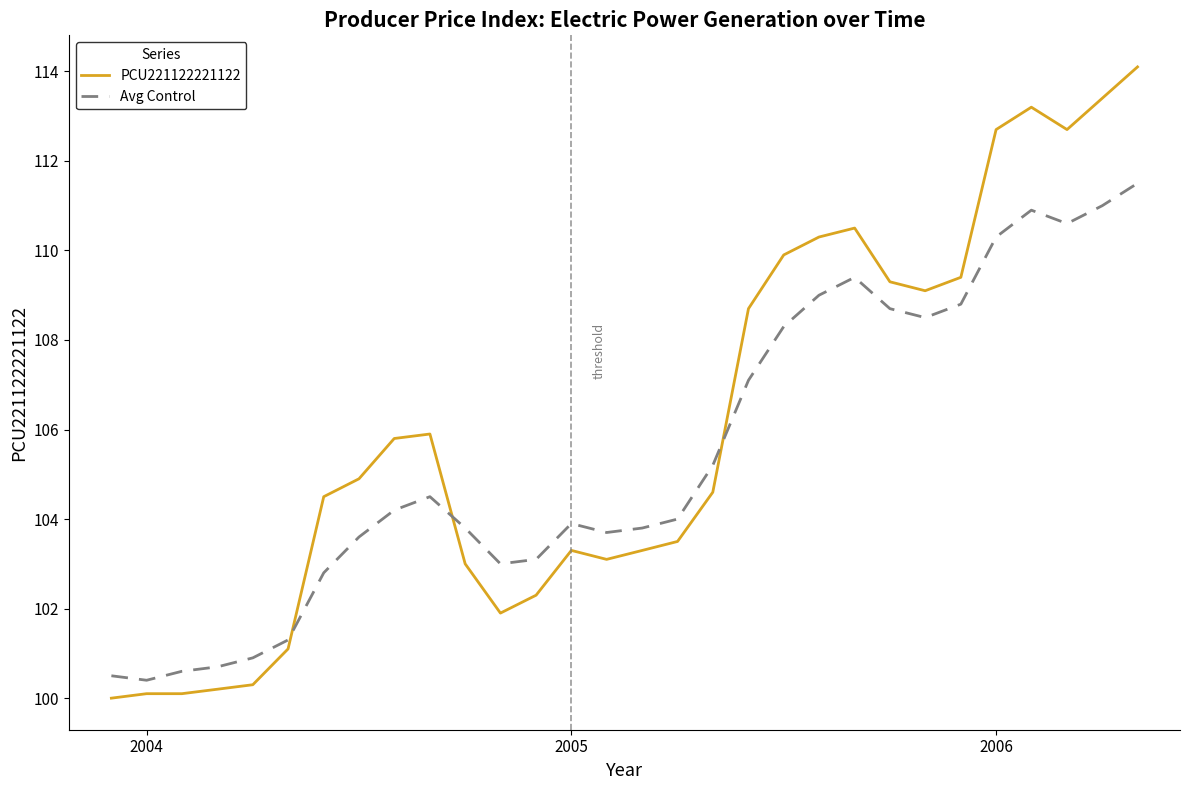

What is the difference between the maximum and minimum values in the PCU221122221122 series?

14.1